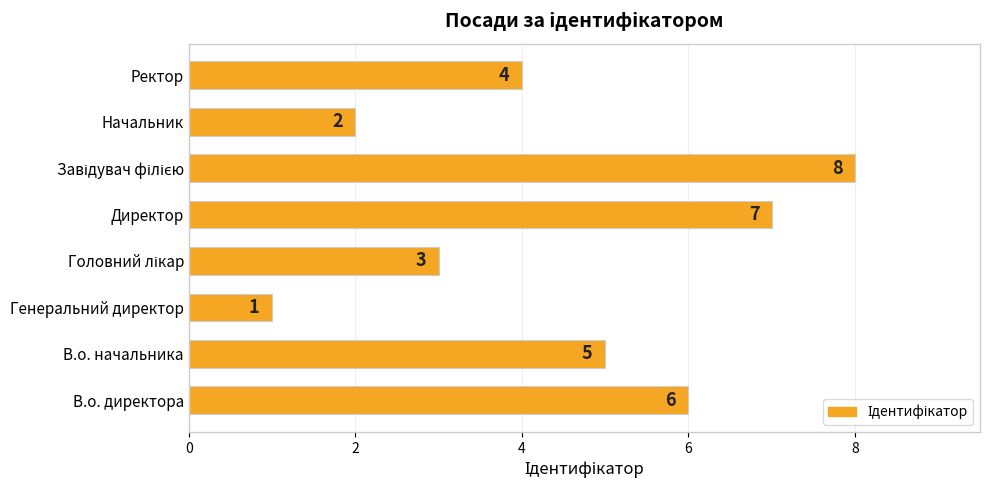

At which label is the value closest to 4?

Ректор